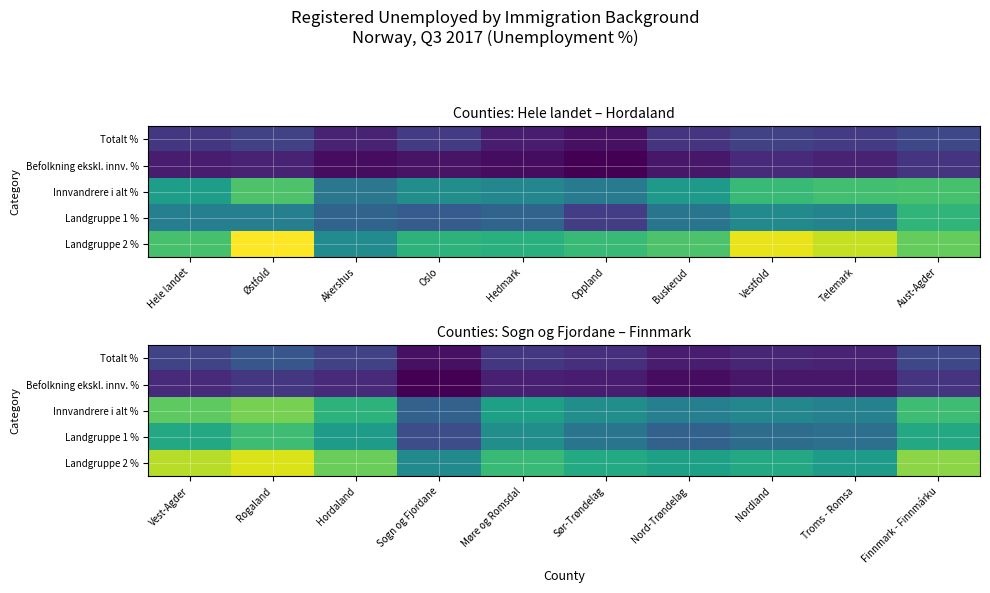

What is the difference between the second highest and minimum values in the Landgruppe 2 % series?

3.9